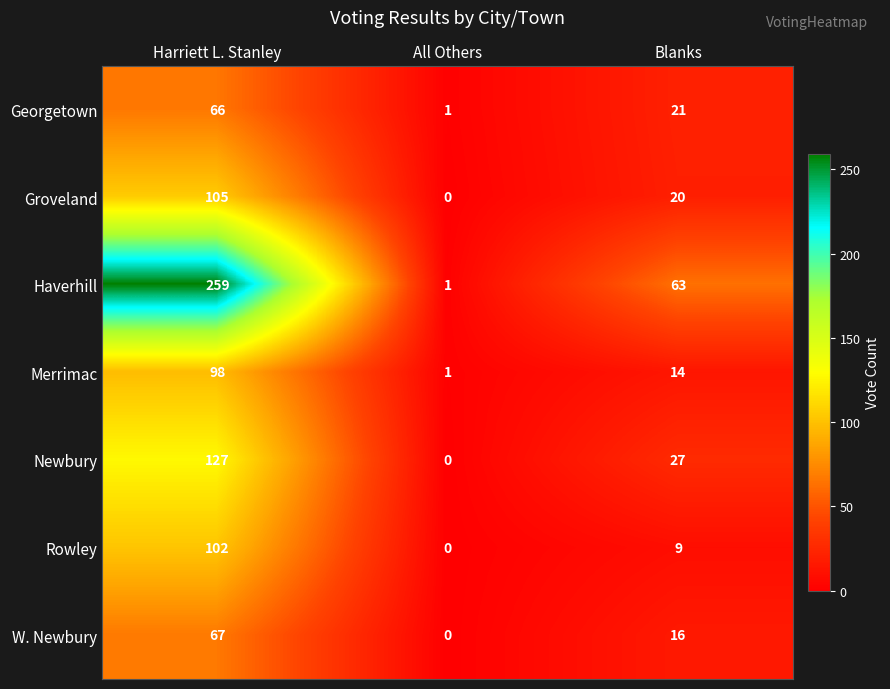

Count the W. Newbury values in the range 0 to 67.

3